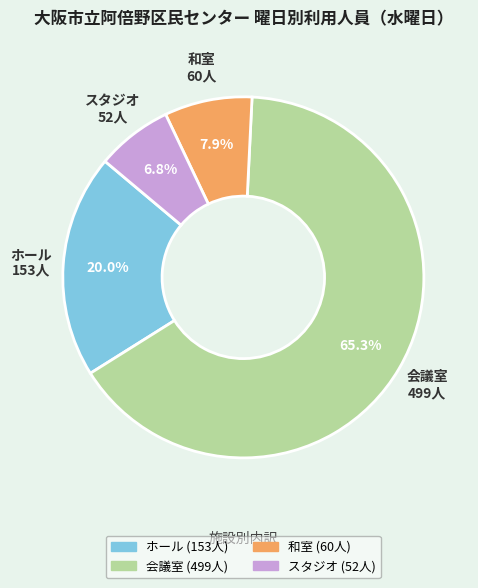

To the nearest percent, what is the combined percentage of 会議室 and ホール?

85%